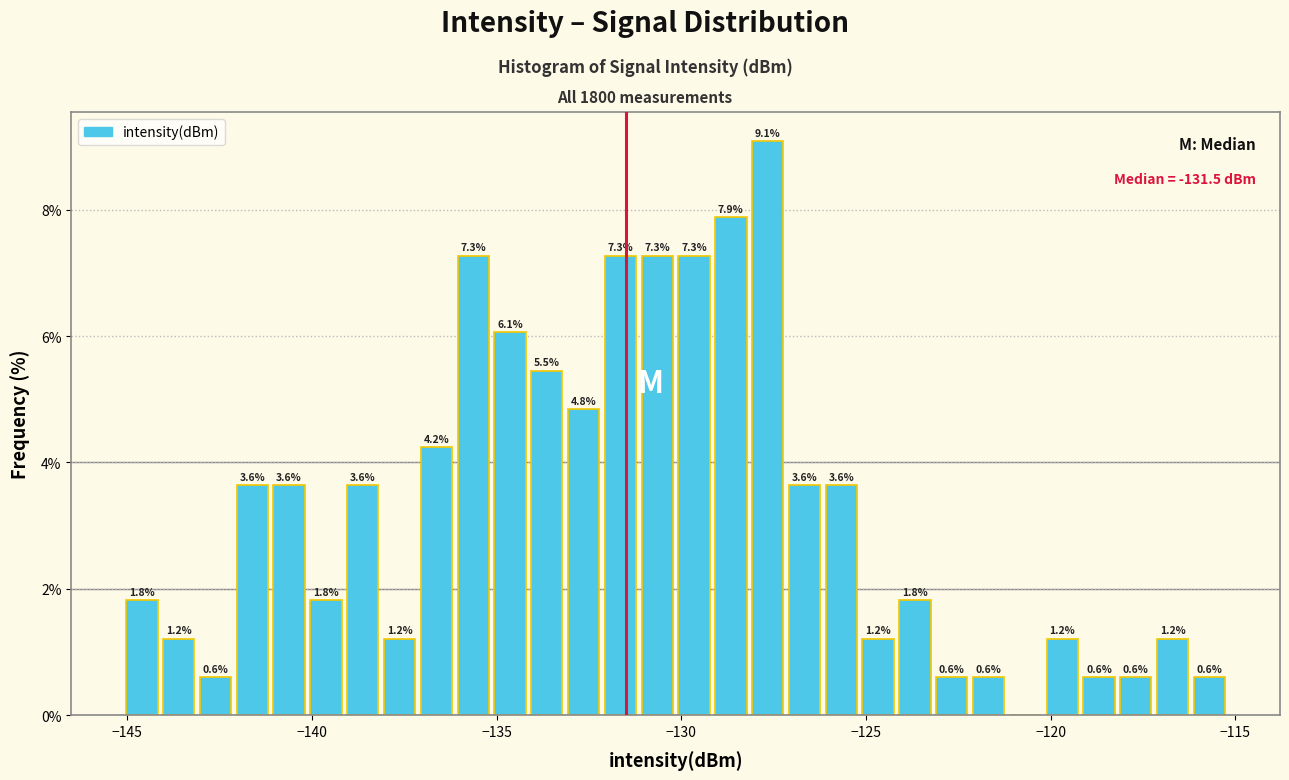

Around what value on the x-axis is the tallest bar? Give the approximate position of its centre, as read against the axis.

-127.5